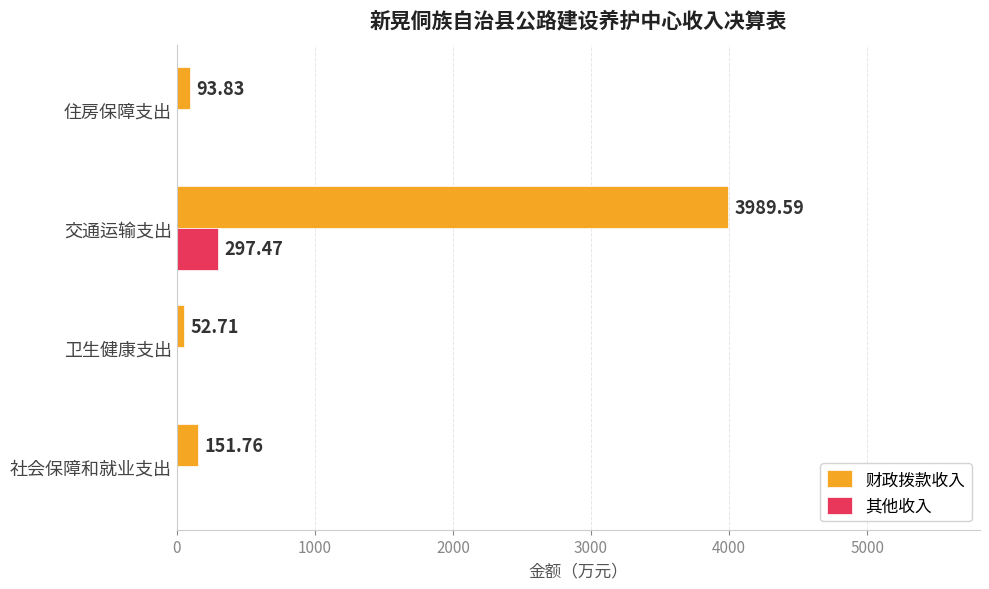

What are all the series names shown in the legend?

财政拨款收入, 其他收入